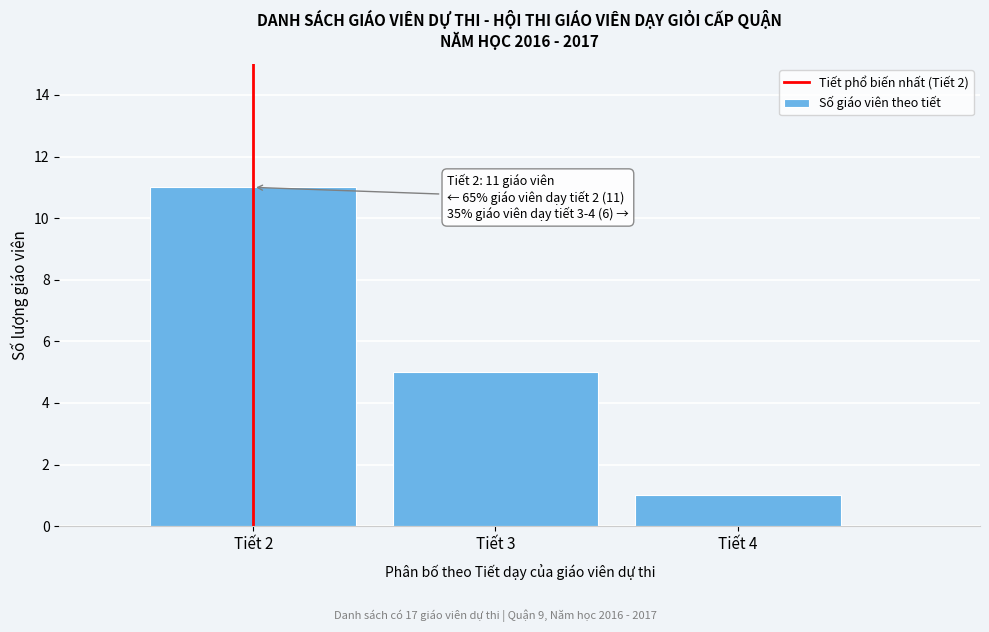

Reading right to left, transcribe all the data shown in this chart.

Tiết 4=1	Tiết 3=5	Tiết 2=11